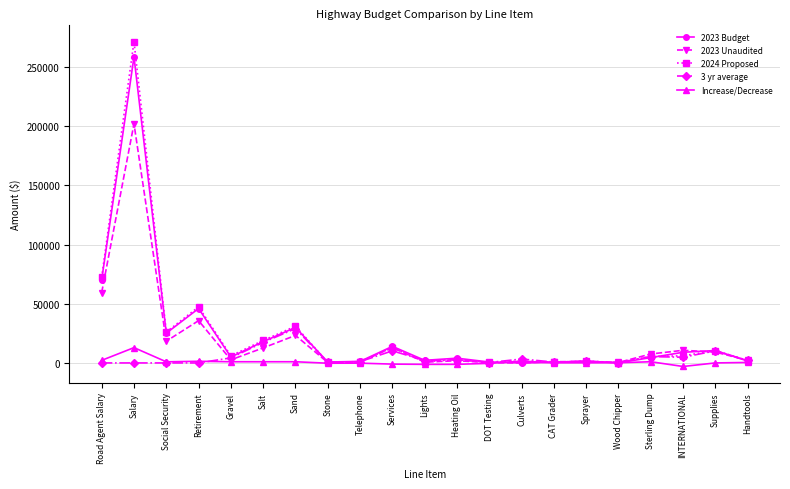

How many lines are shown in the chart?

5